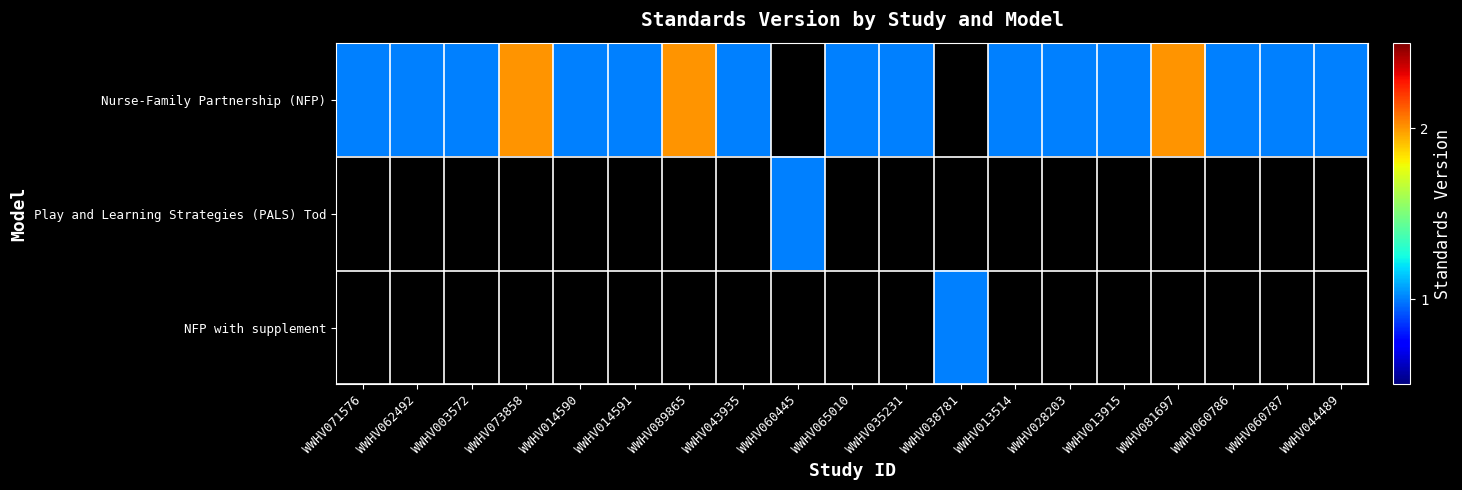

Which has a higher value, WWHV013514 or WWHV038781?

WWHV038781